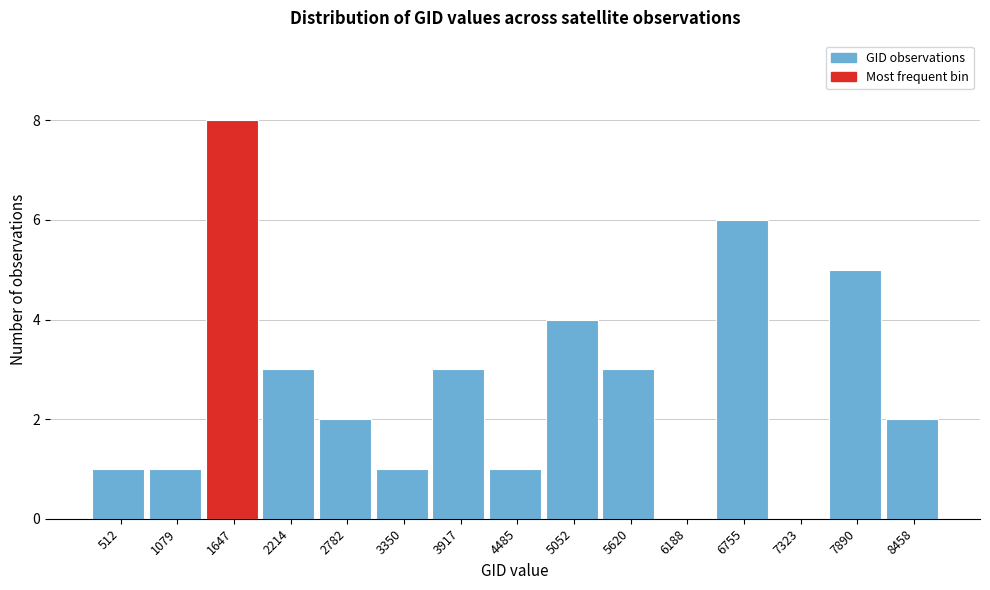

Reading left to right, what are all the values shown in this chart?

512=1	1079=1	1647=8	2214=3	2782=2	3350=1	3917=3	4485=1	5052=4	5620=3	6188=0	6755=6	7323=0	7890=5	8458=2